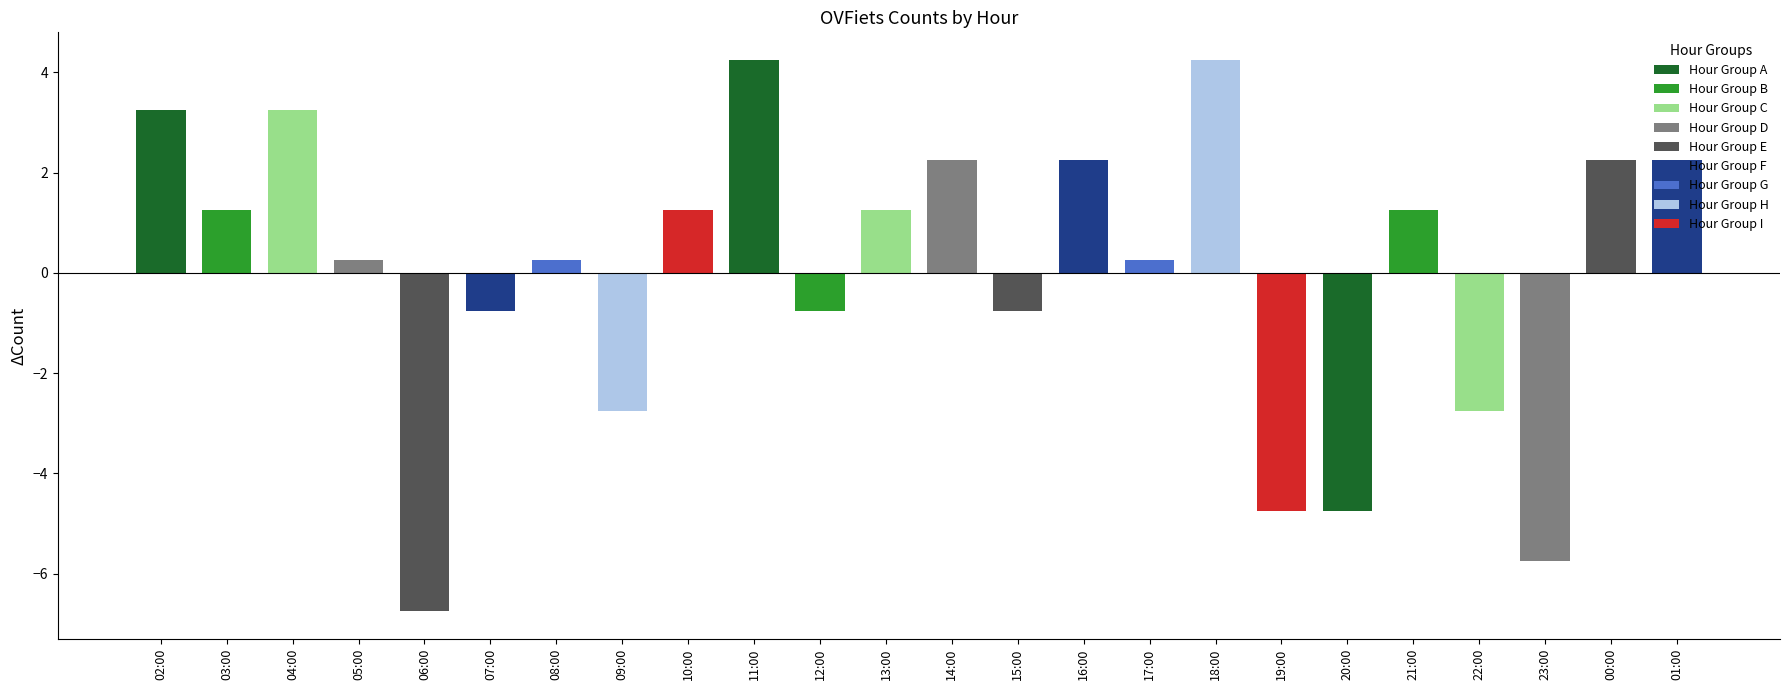

Which label corresponds to the smallest value in the chart?

06:00